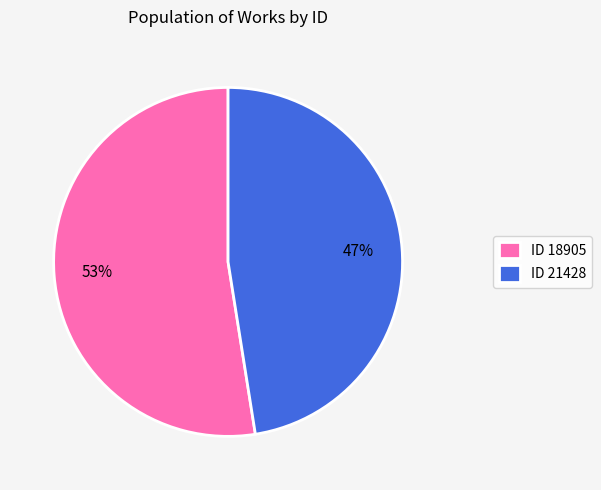

Approximately how many times larger is the value at ID 18905 compared to ID 21428?

1.1